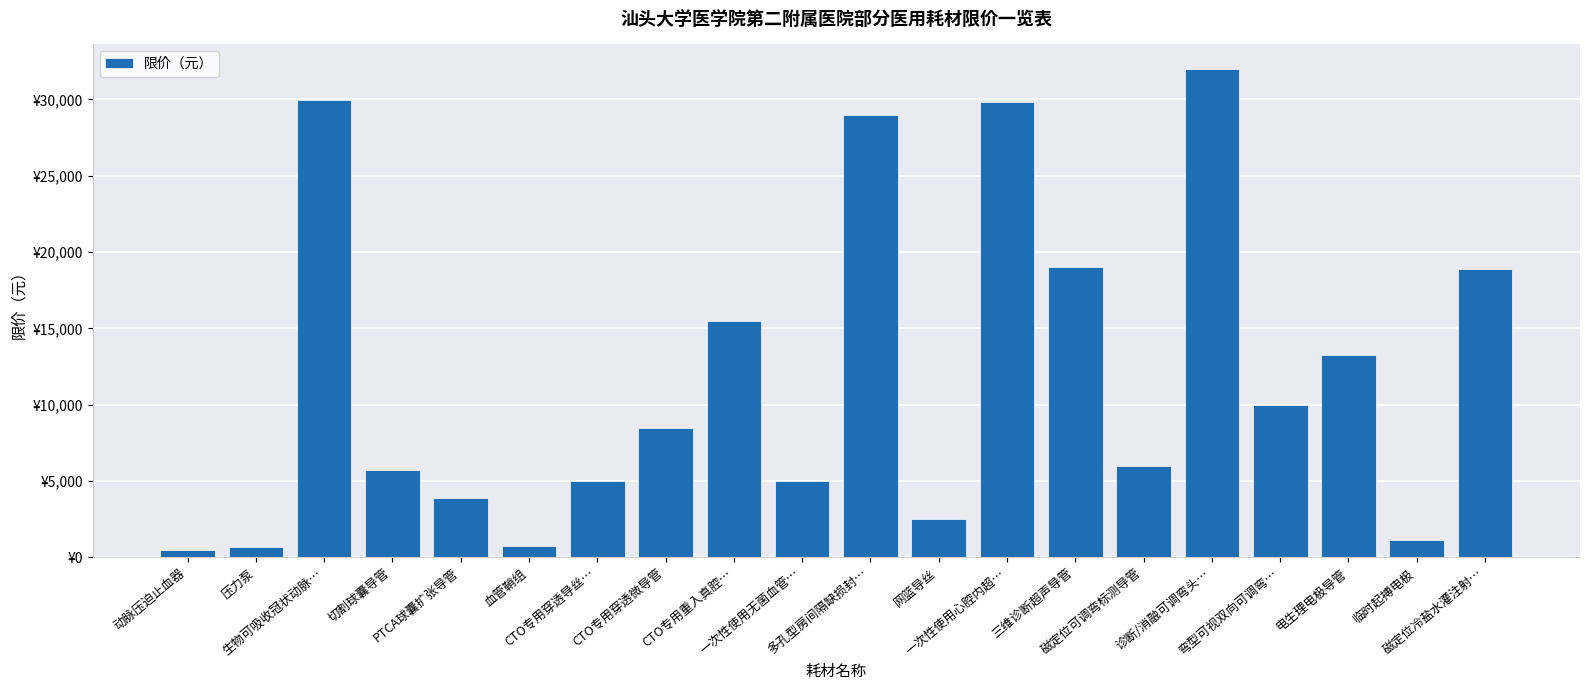

What is the difference between the second highest and second lowest values?

29320